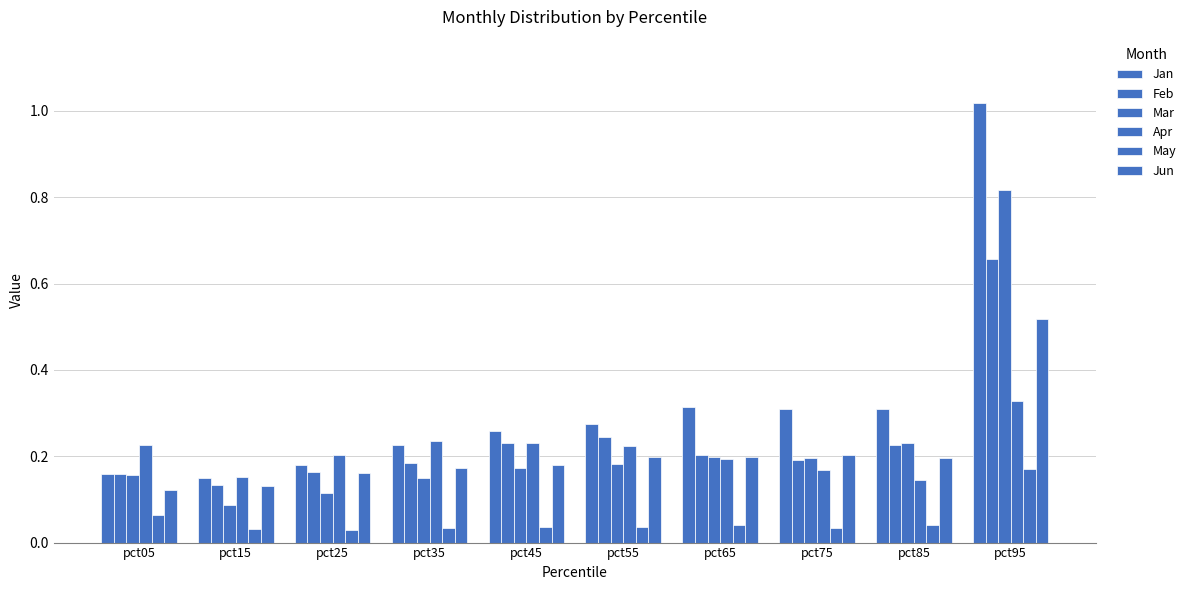

What is the sum of all Jan values?

3.2